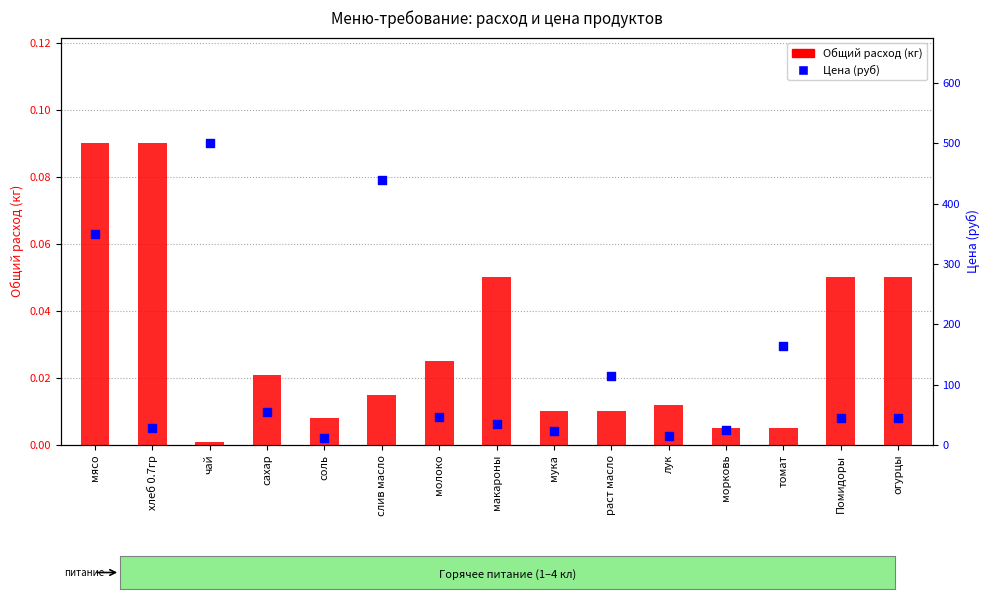

Which series has the largest Y range (max minus min)?

Цена (руб)